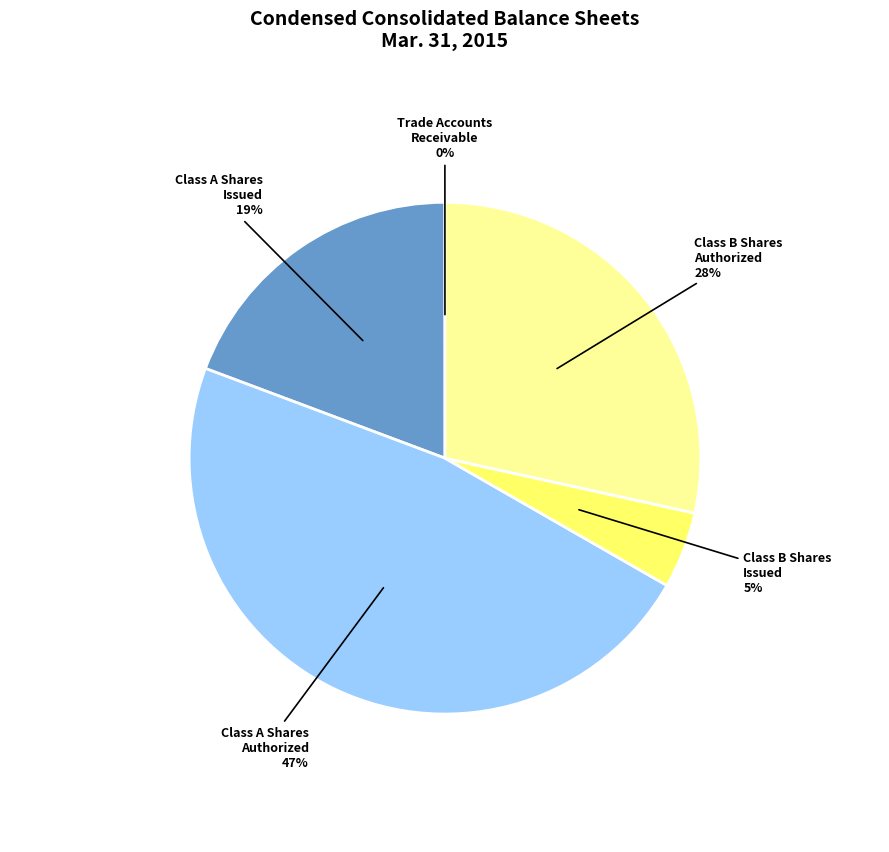

Does any single category account for the majority?

No